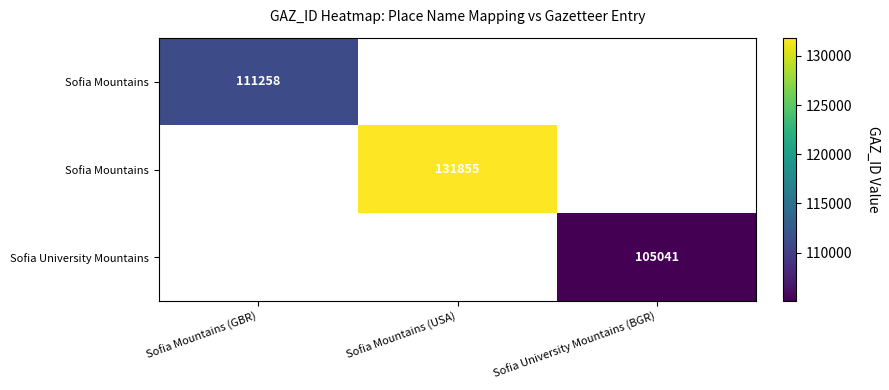

What is the greatest value displayed?

131855.0